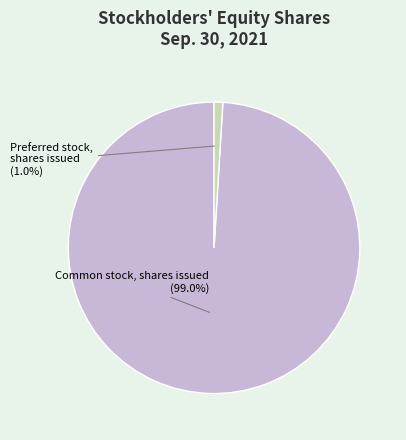

Which slice is the largest?

Common stock, shares issued